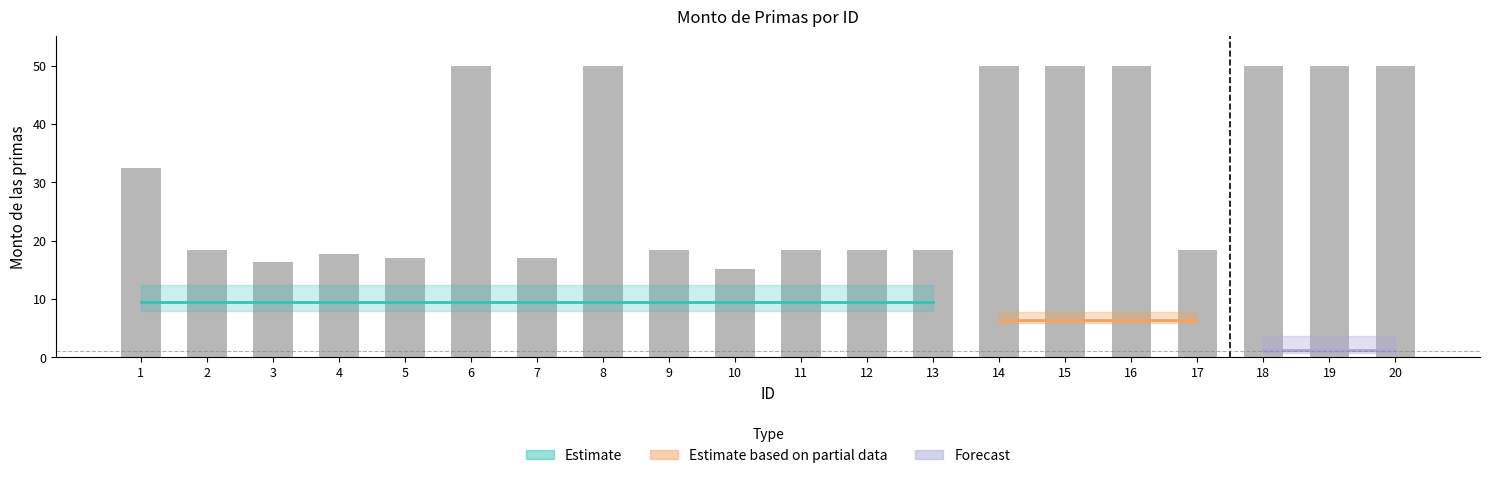

What is the difference between the maximum and minimum values?

34.9